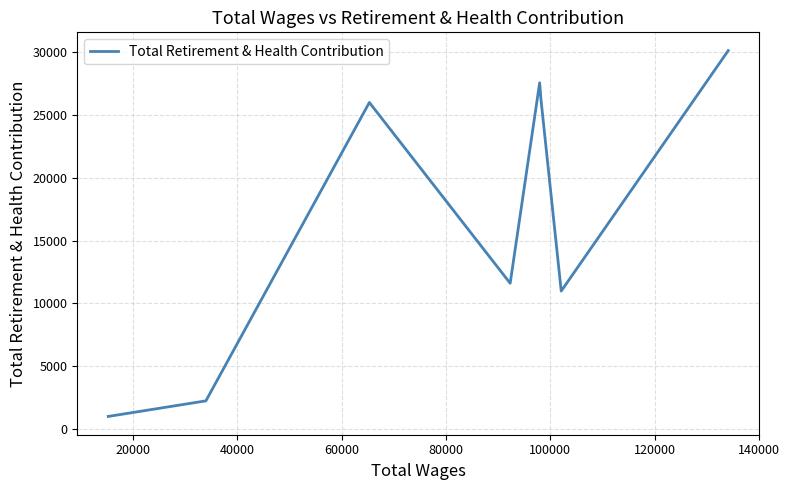

True or false: there are more than 1 points higher than both neighbors.

True